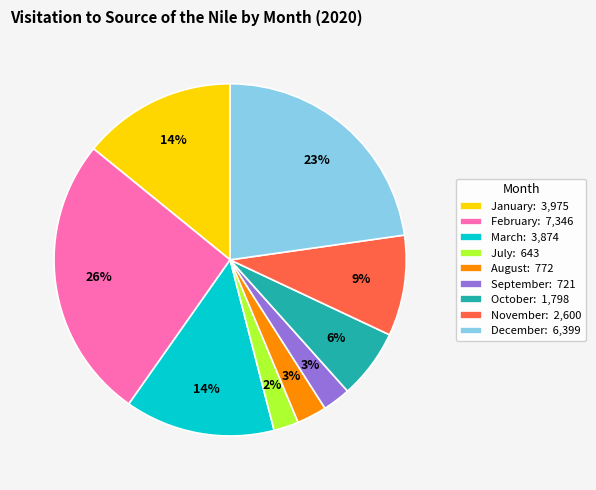

How many segments does this pie chart have?

9